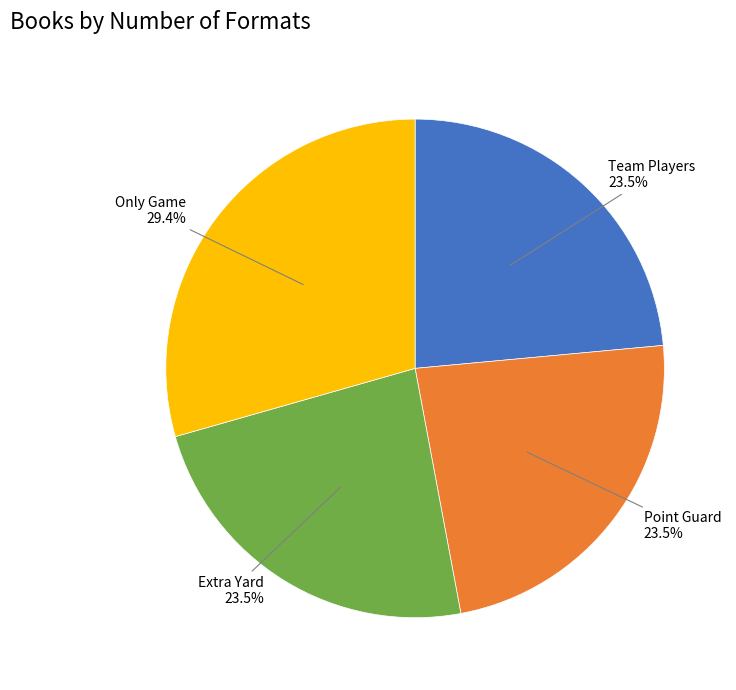

Which category has the biggest portion of the pie?

Only Game